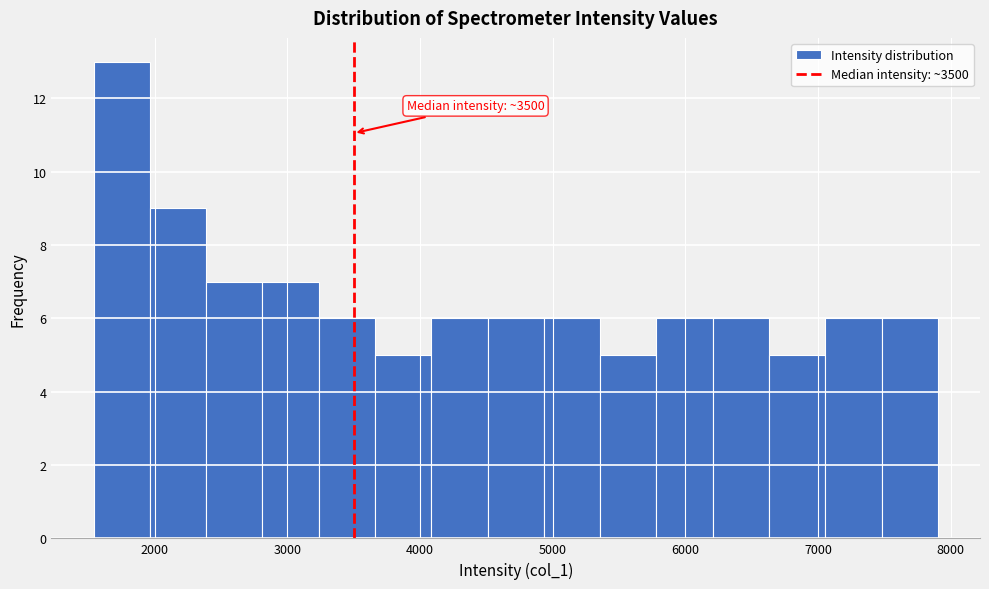

Over which range of the x-axis is the bar tallest?

1500 to 2000